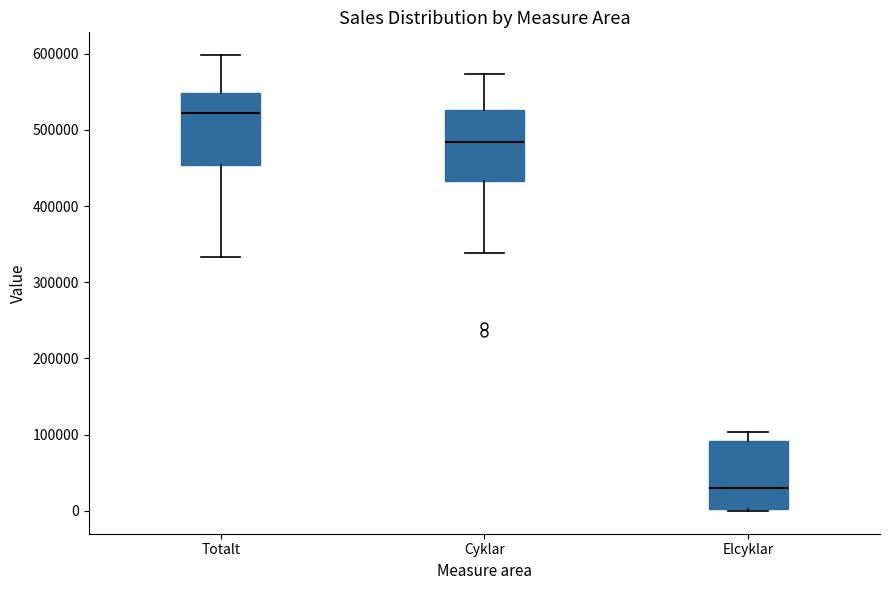

Which box has the lowest median line?

Elcyklar